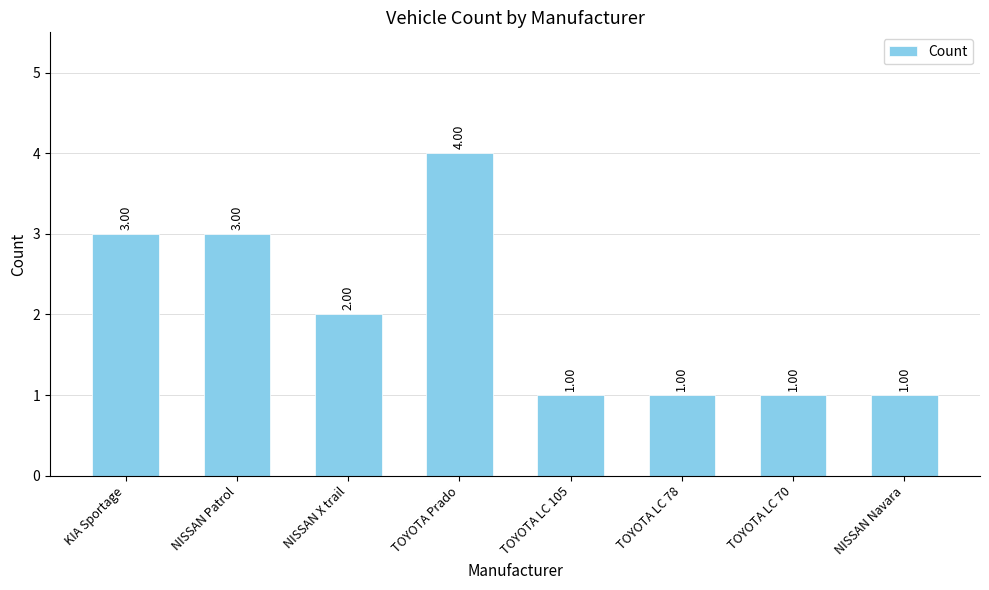

At which label does the data first exceed 2?

KIA Sportage